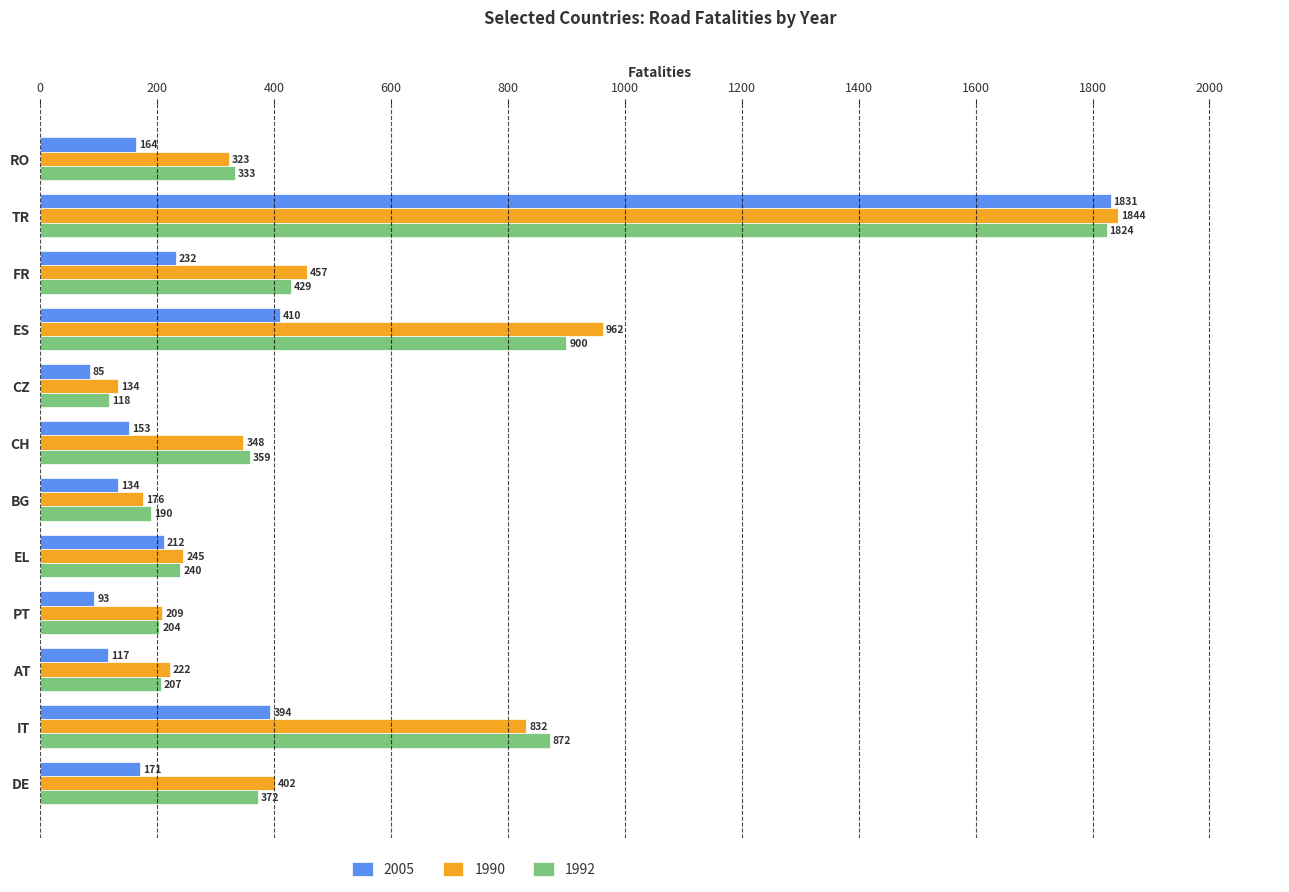

What is the spread (max minus min) of values at IT?

478